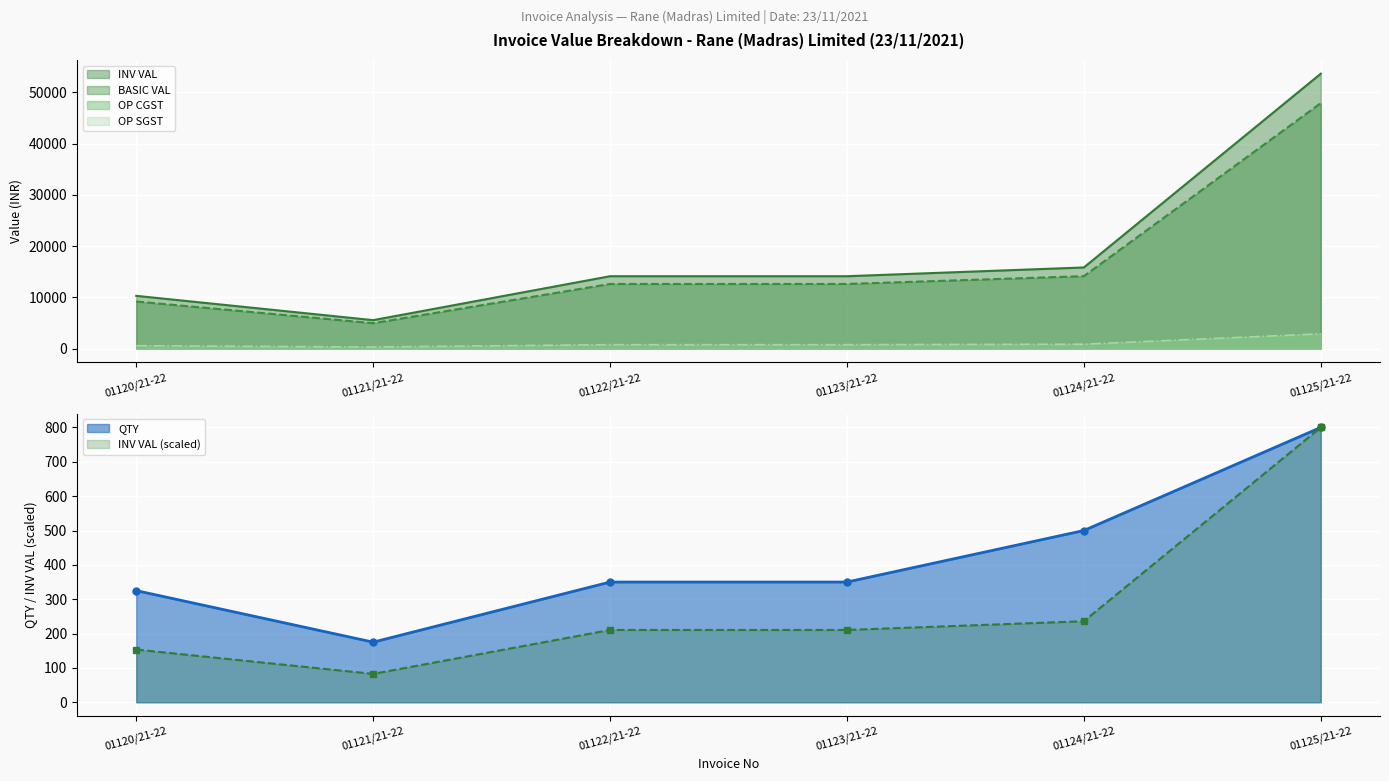

At which label does OP CGST first exceed 756?

01124/21-22